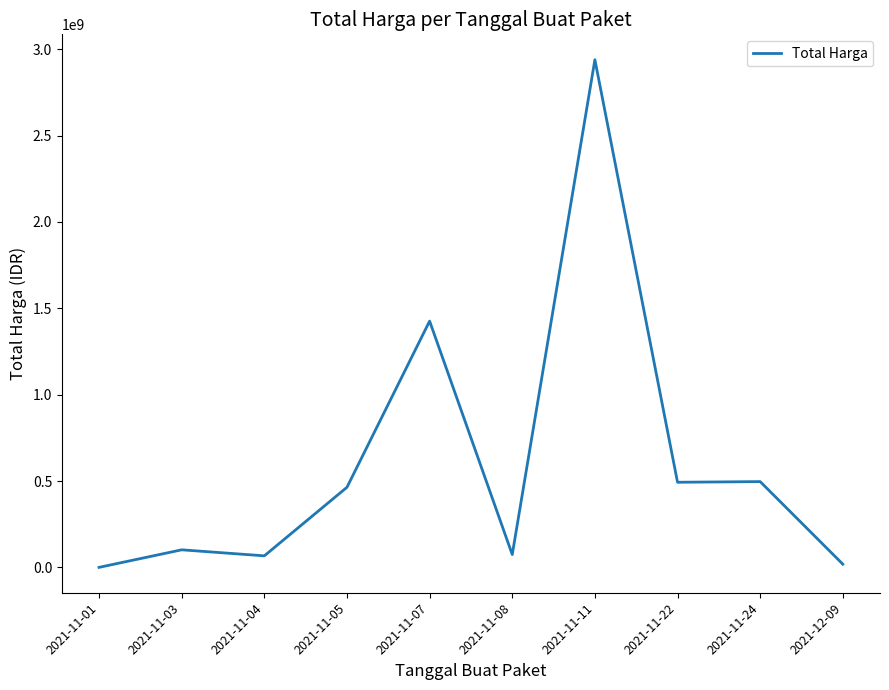

What is the difference between the maximum and second lowest values?

2920063240